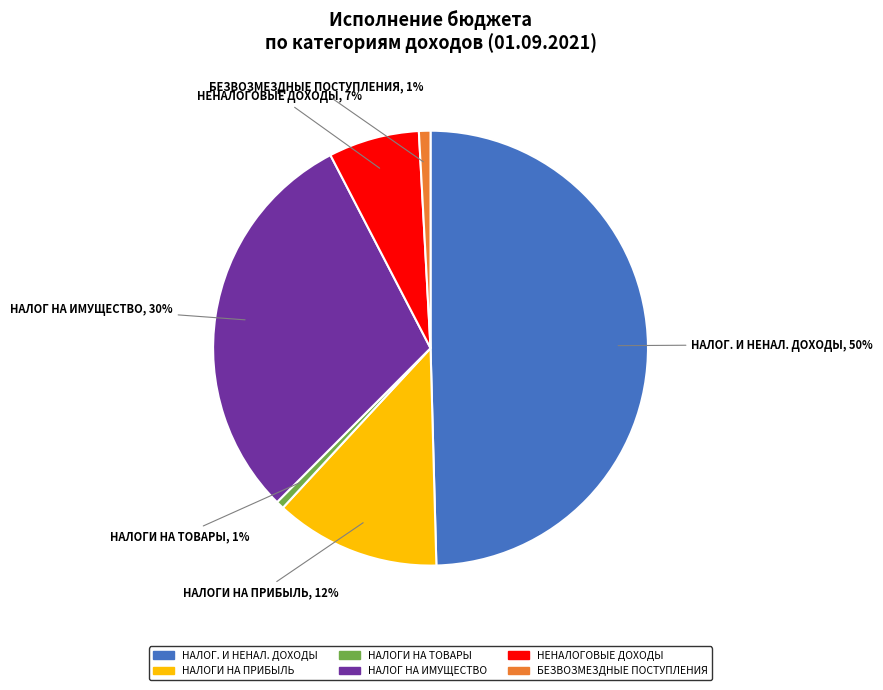

Combined, do НАЛОГИ НА ТОВАРЫ and НАЛОГ НА ИМУЩЕСТВО account for over 50%?

No